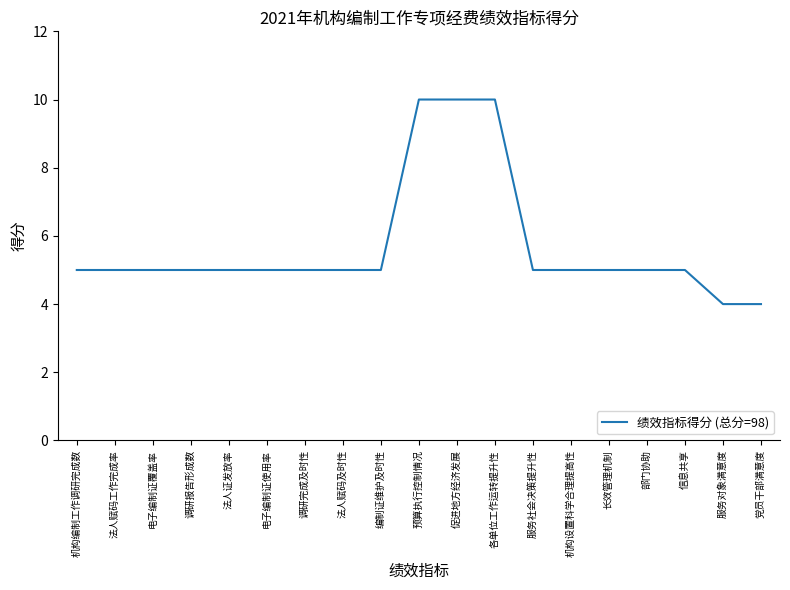

What is the ratio of the value at 调研报告形成数 to the value at 电子编制证使用率?

1.0